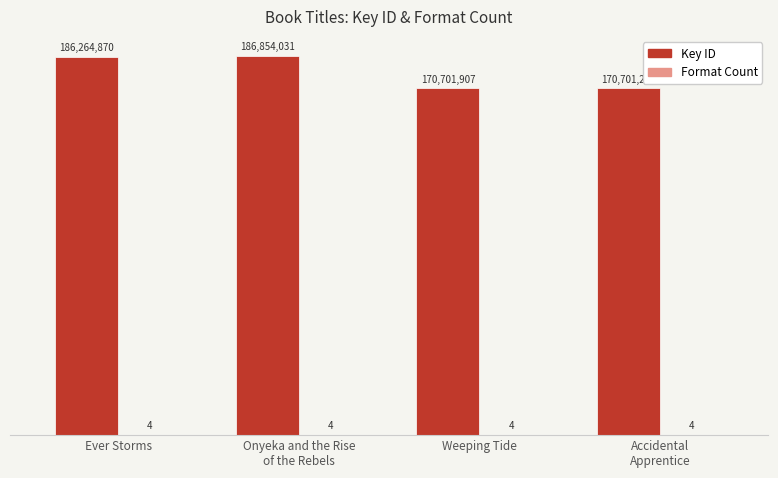

Reading left to right, transcribe all the data shown in this chart.

Key ID: Ever Storms=186264870	Onyeka and the Rise
of the Rebels=186854031	Weeping Tide=170701907	Accidental
Apprentice=170701274
Format Count: Ever Storms=4	Onyeka and the Rise
of the Rebels=4	Weeping Tide=4	Accidental
Apprentice=4